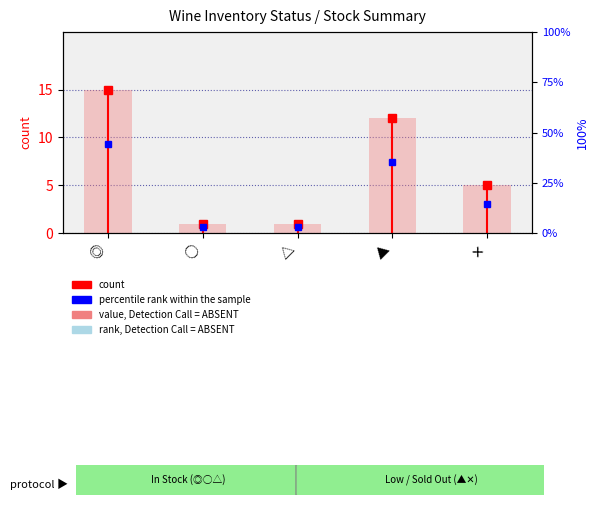

Between ◎ and △, which series saw the biggest shift?

percentile rank within the sample